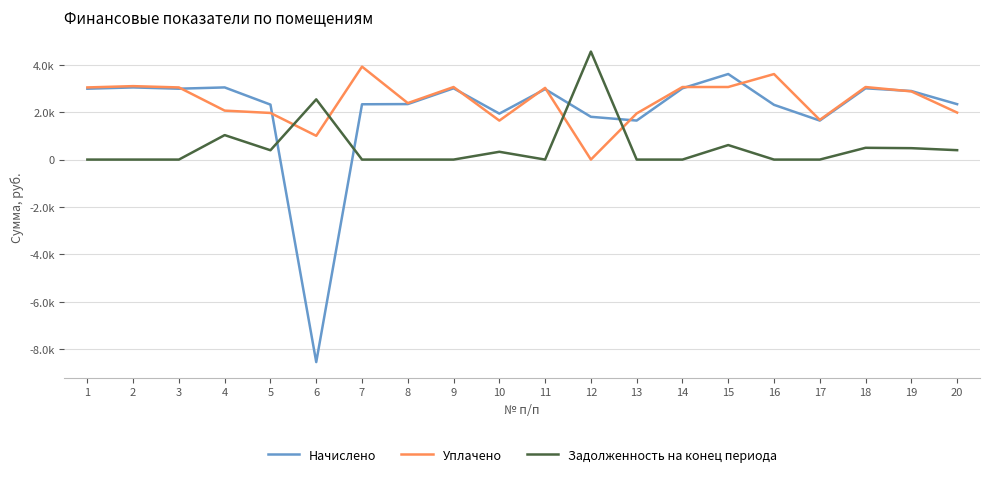

Is this an area chart (filled region under the line)?

No